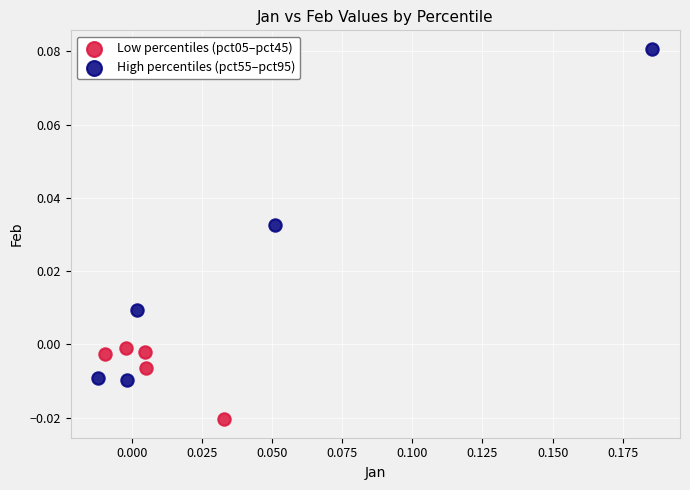

Which series contains the highest Y value?

High percentiles (pct55–pct95)